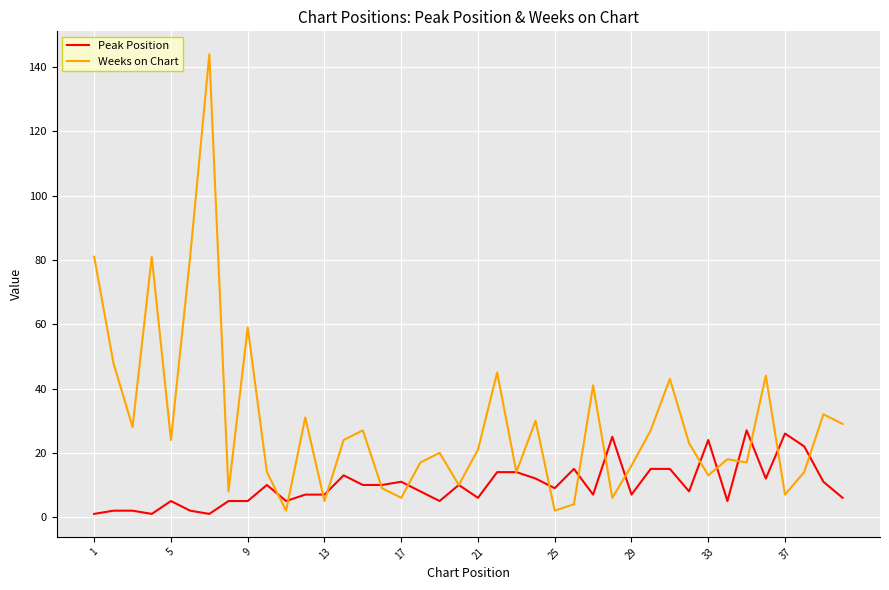

True or false: Weeks on Chart has more than 0 interior local peaks.

True